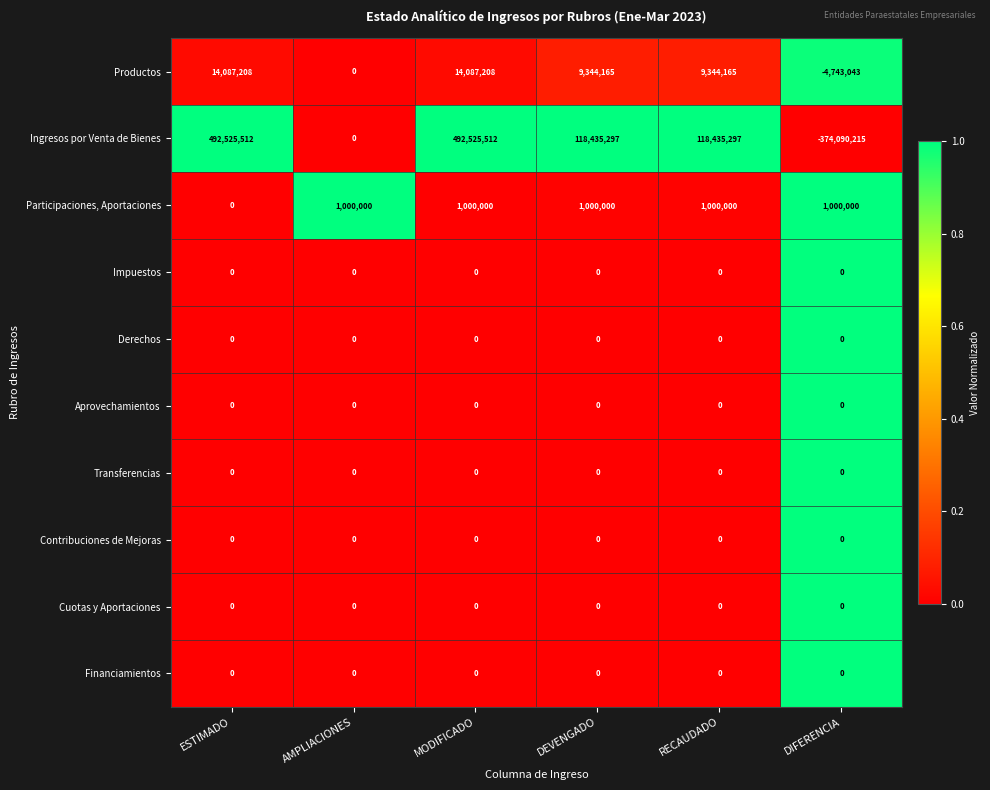

Is it true that Contribuciones de Mejoras equals 0 at RECAUDADO?

True